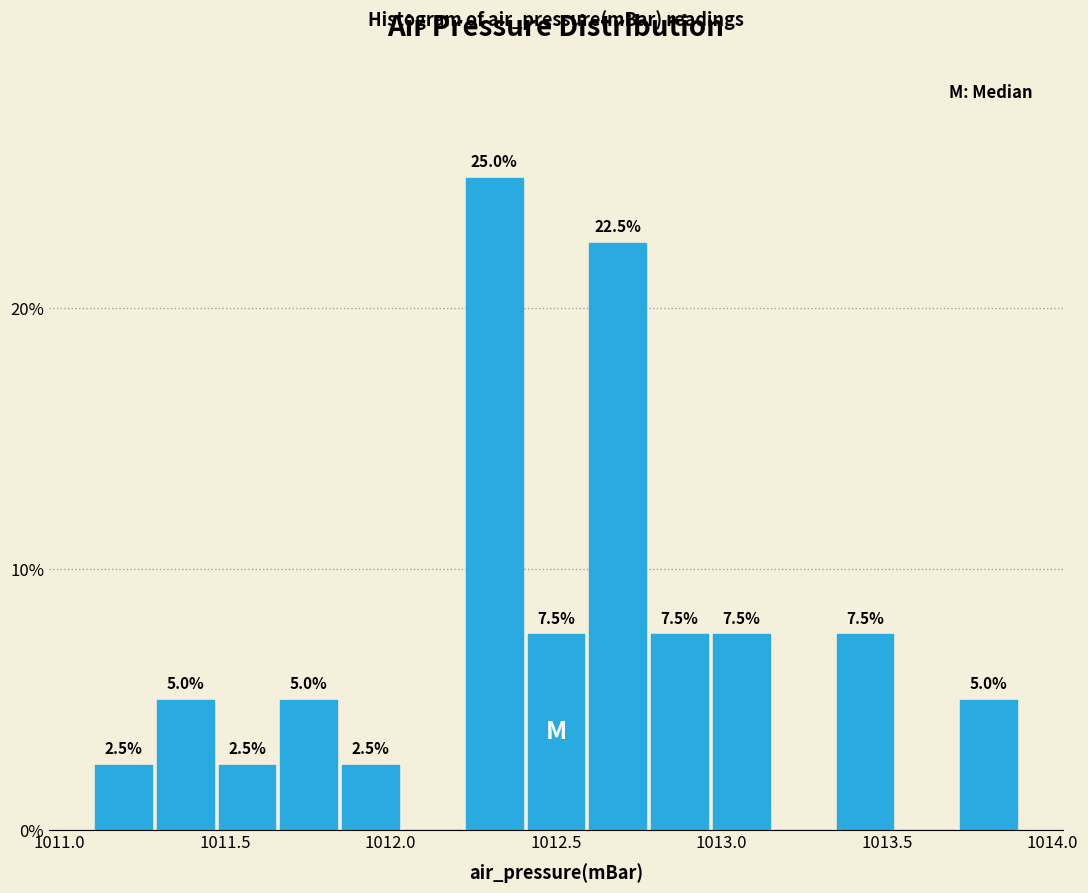

Around what value on the x-axis is the tallest bar? Give the approximate position of its centre, as read against the axis.

1012.30